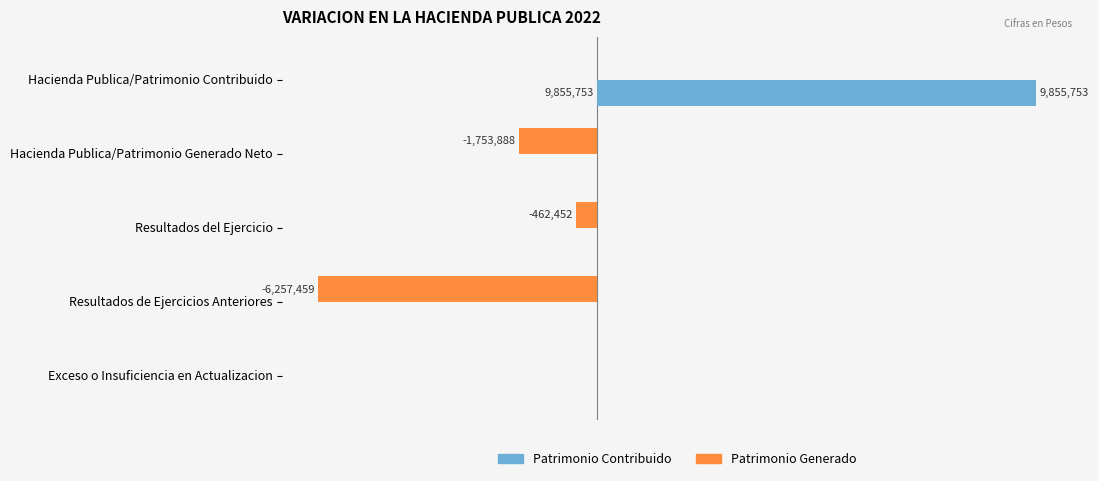

What are all the series names shown in the legend?

Patrimonio Contribuido, Patrimonio Generado